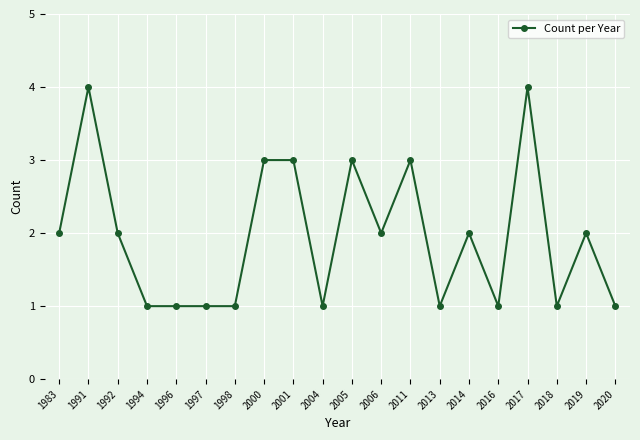

Which has a higher value, 1992 or 2013?

1992